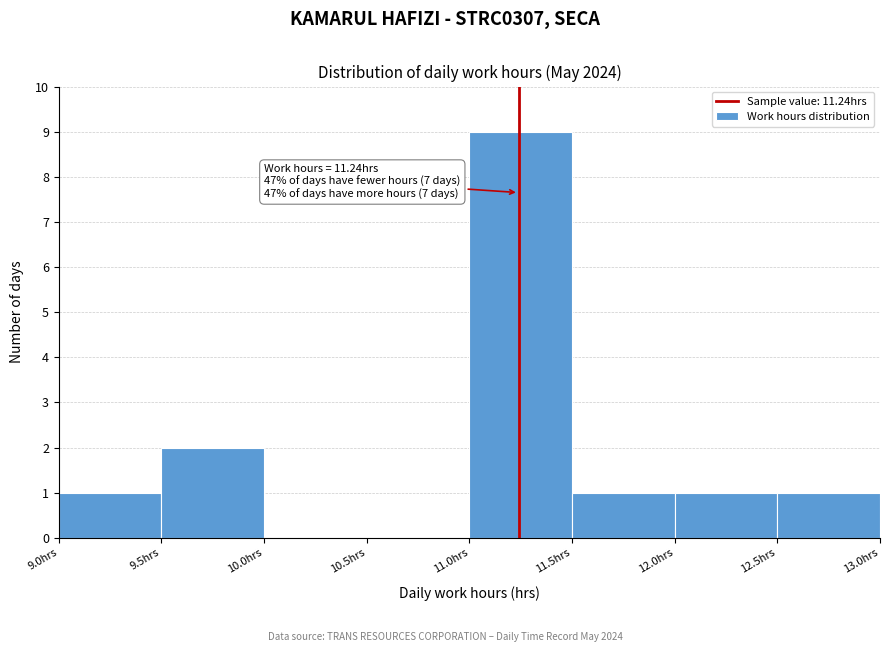

Over which range of the x-axis is the bar tallest?

11.0 to 11.5